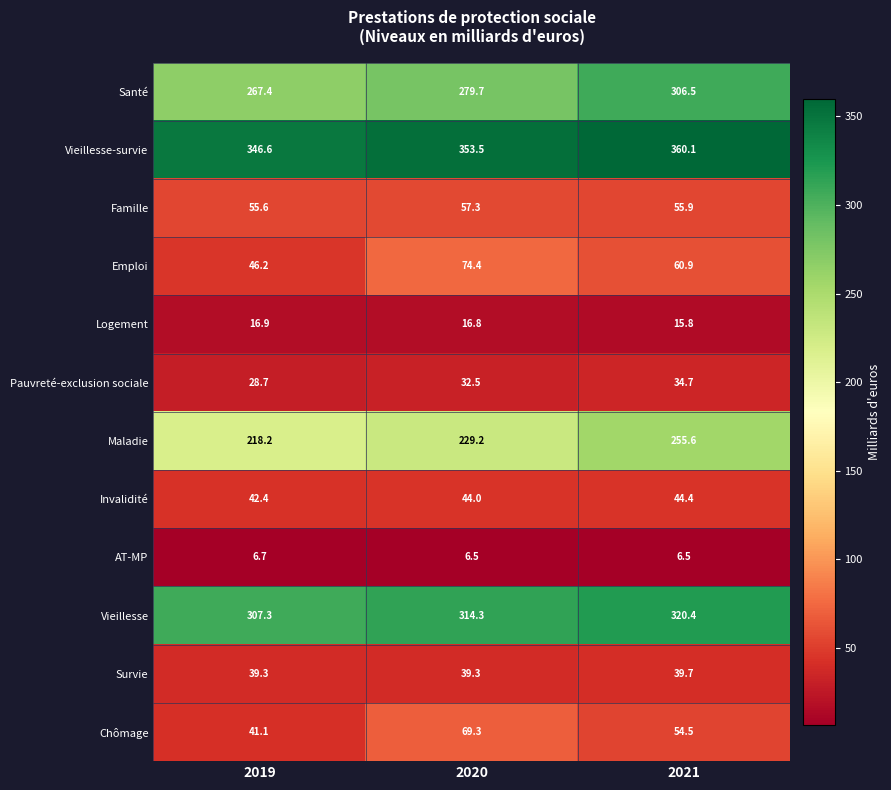

At which label does Pauvreté-exclusion sociale reach its minimum?

2019